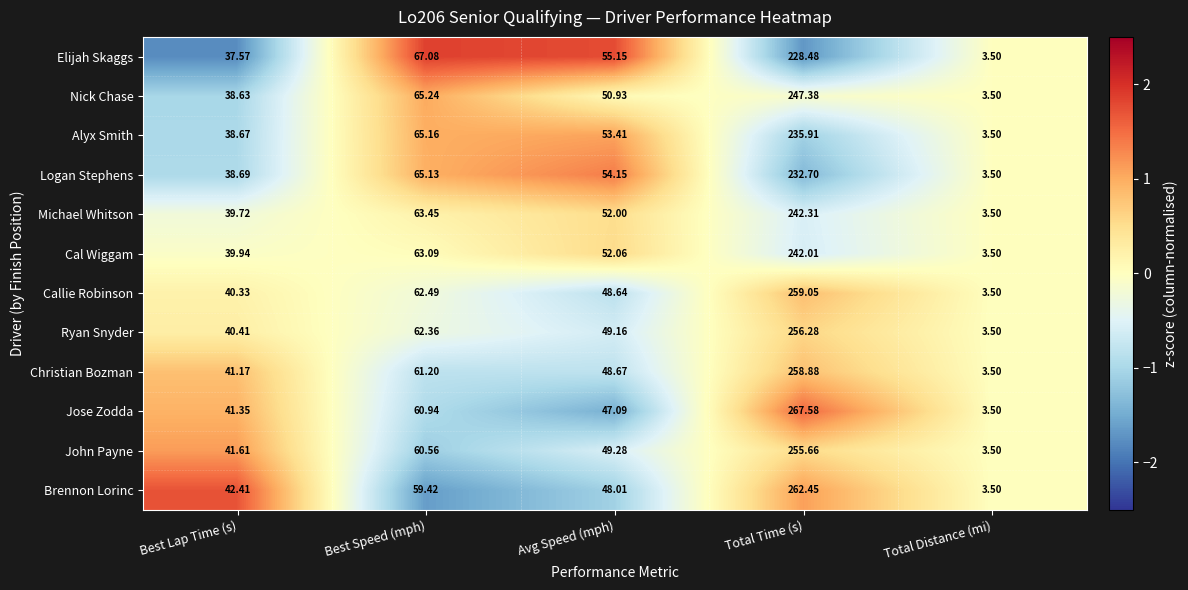

What is the maximum value shown in the chart?

267.6